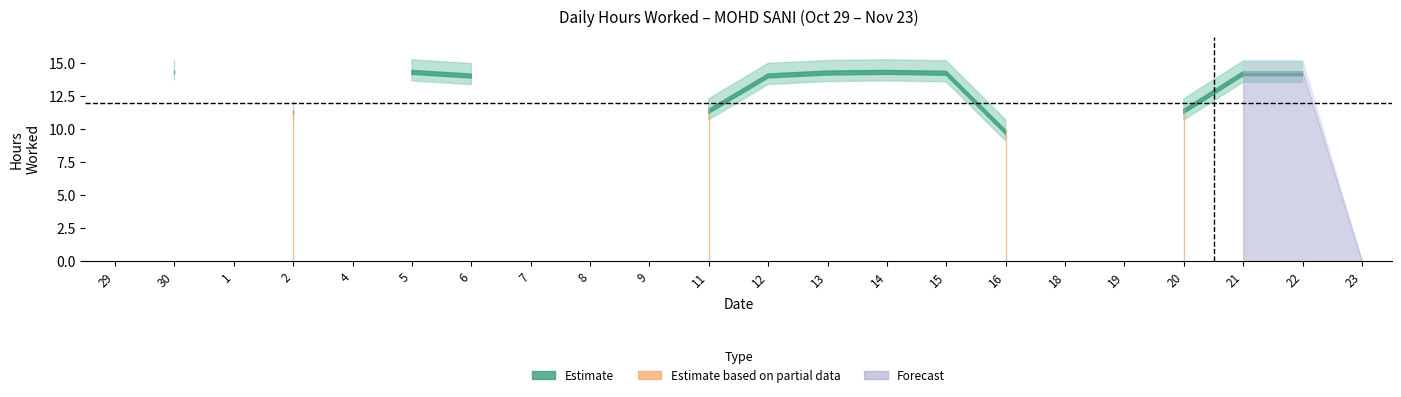

What is the sum of all values?

173.7